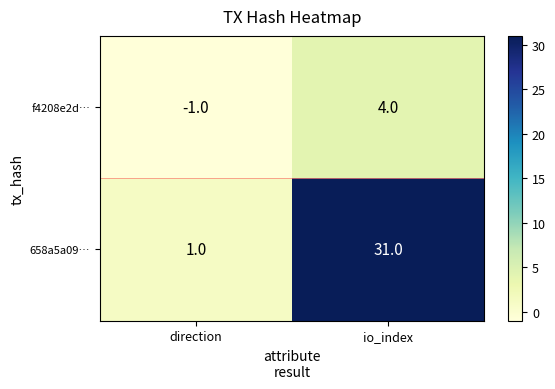

Which series has the largest range (max minus min)?

658a5a09…